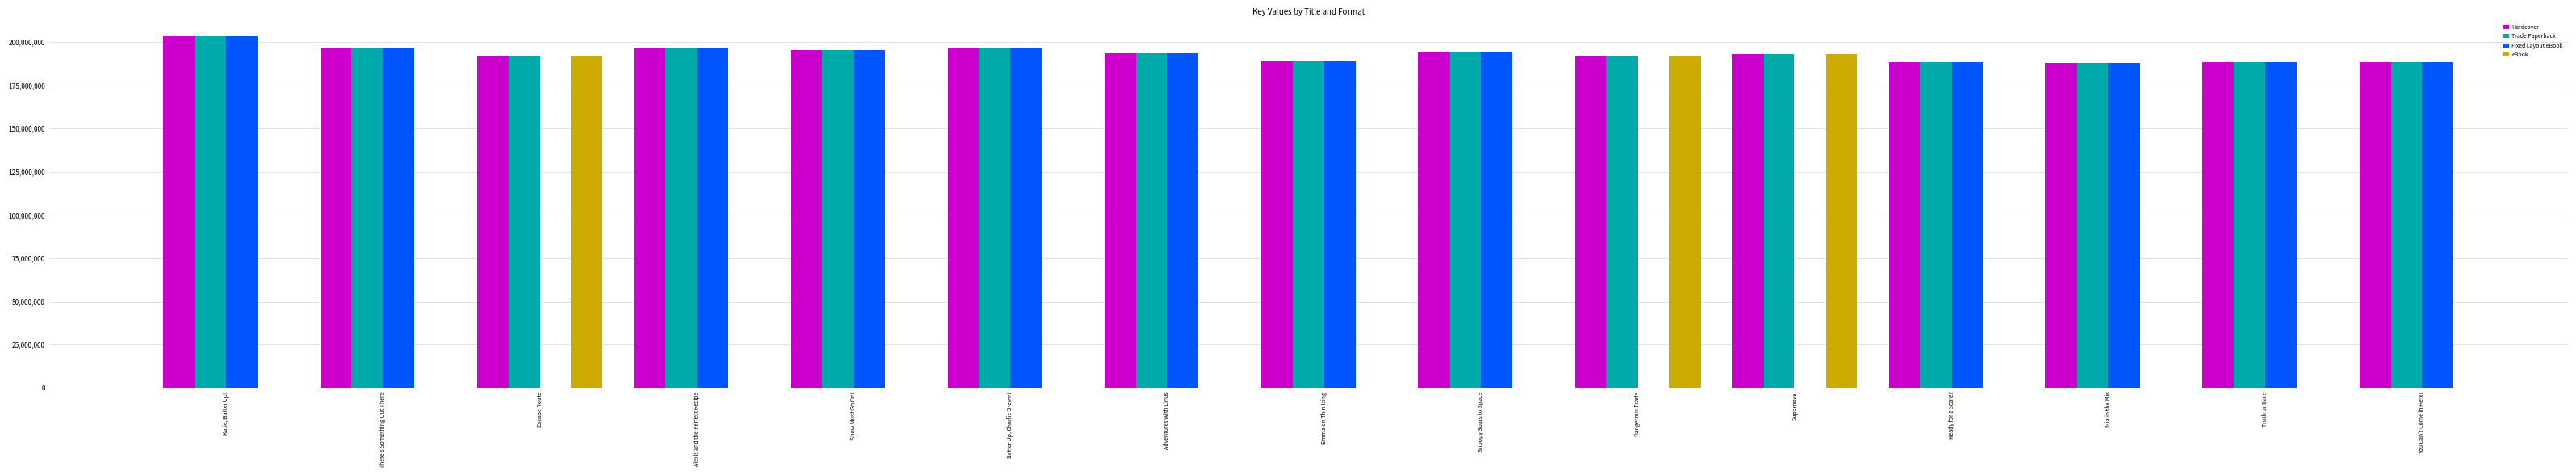

What position from the left is Katie, Batter Up!?

1